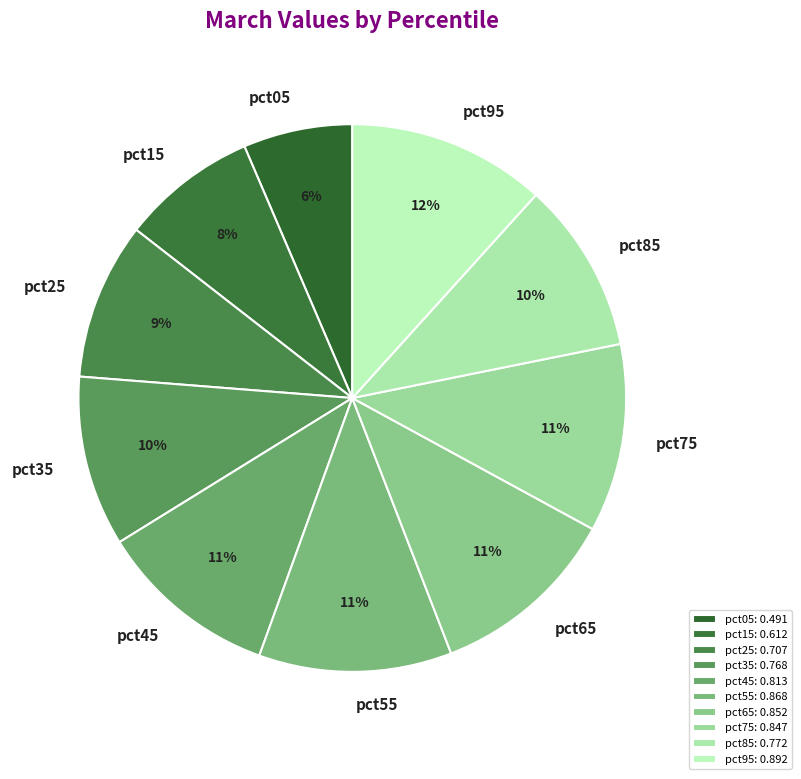

What percentage is the pct85 slice, to the nearest percent?

10%